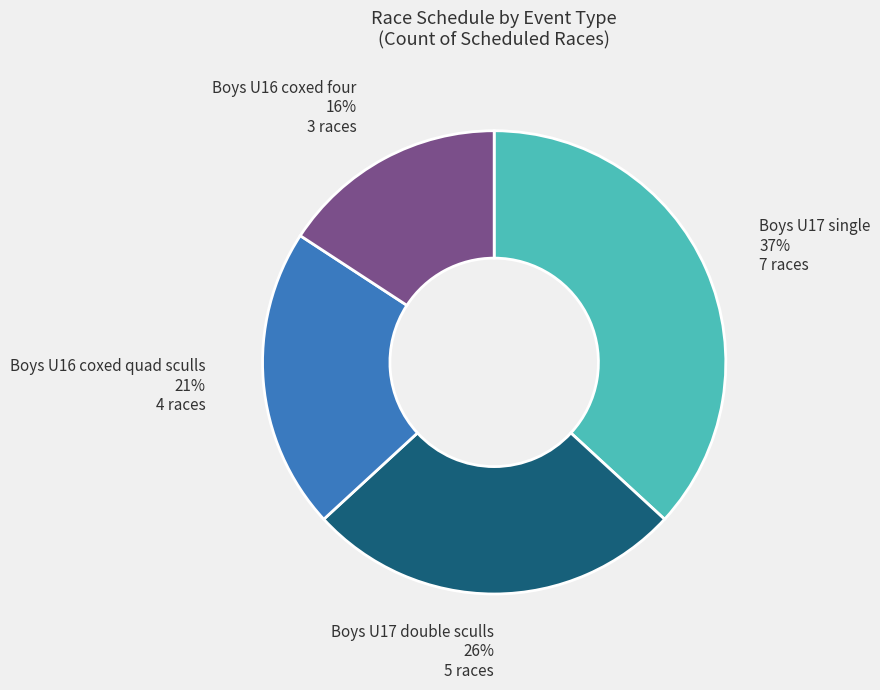

To the nearest percent, what is the difference between the largest and smallest slice percentages?

21%